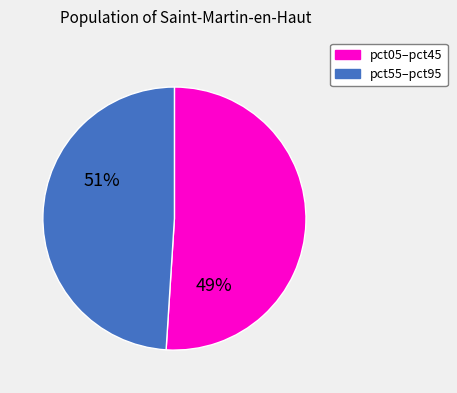

Combined, do pct15 and pct05 account for over 50%?

No